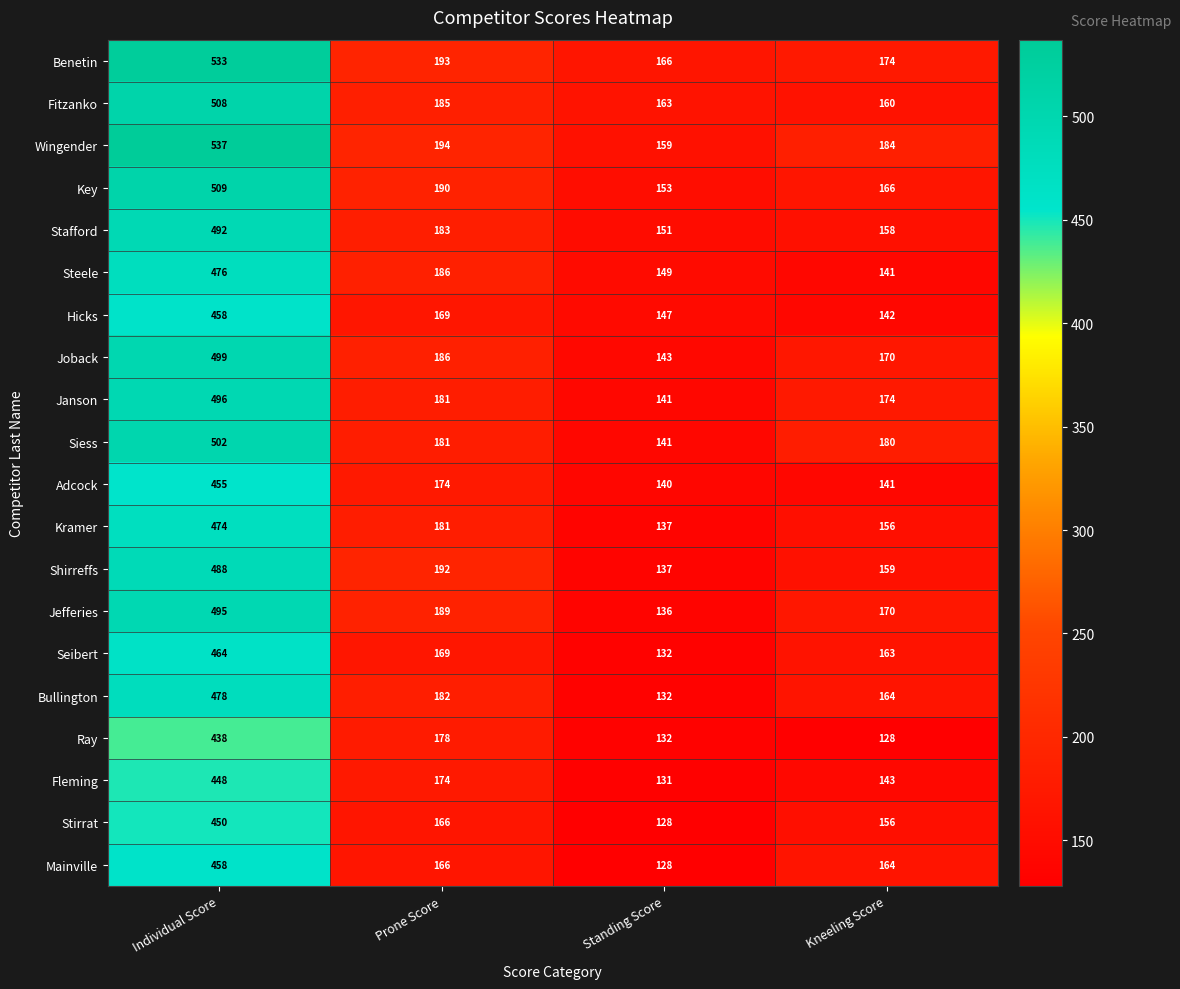

Which series has the largest total across all categories?

Wingender